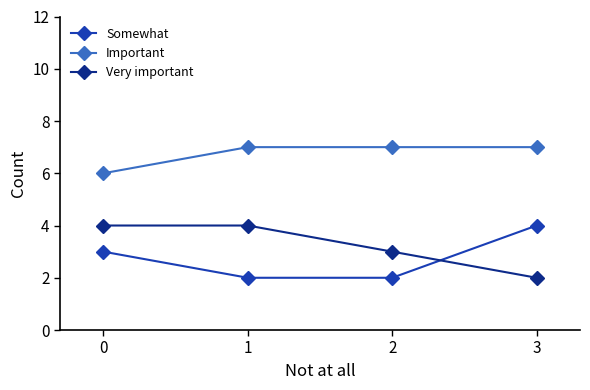

Count the number of data series in this chart.

3